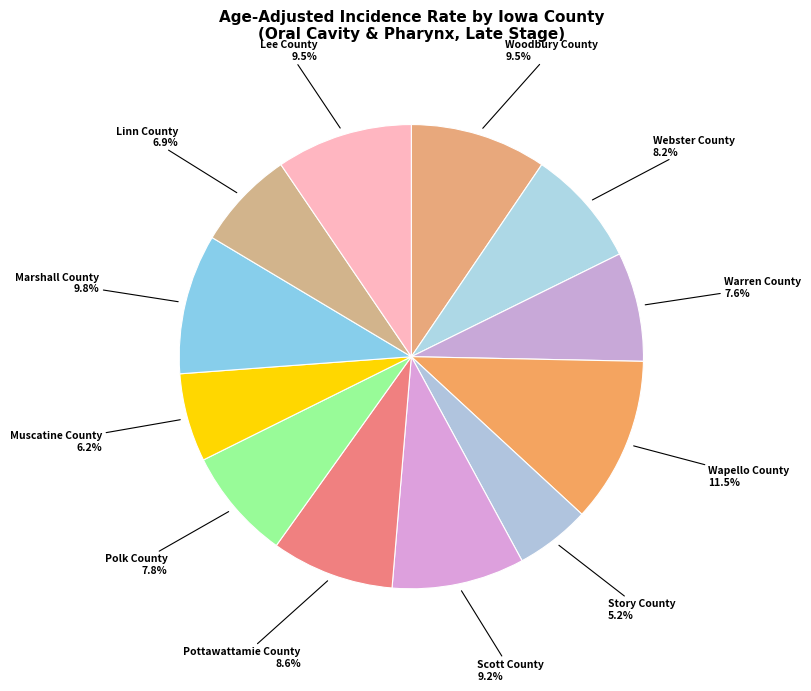

How many segments does this pie chart have?

12